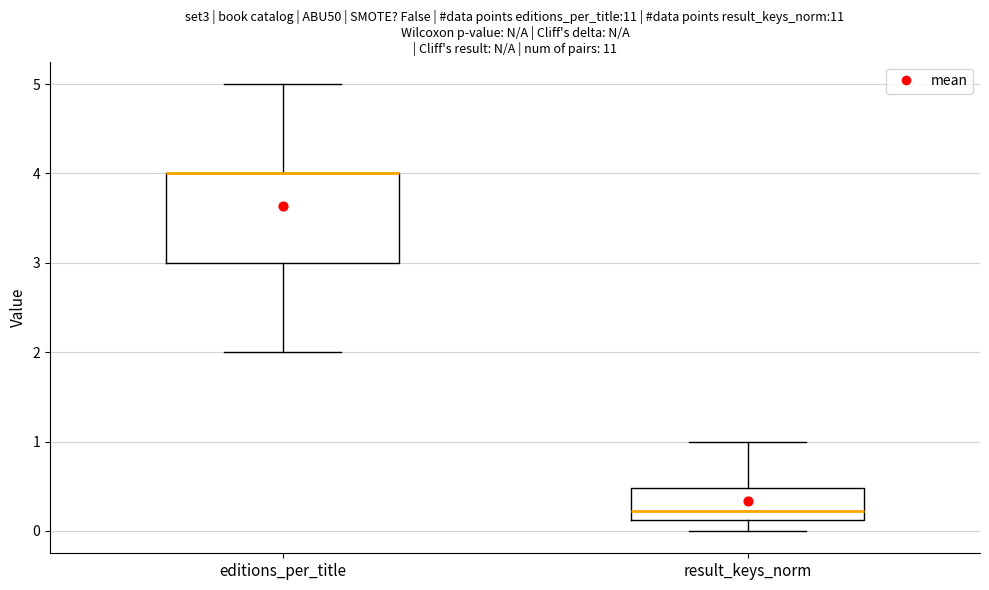

Reading left to right, read every box against the y-axis: the position of its median line, the range the box covers, and the ends of its whiskers. The values are not printed on the chart, so give them approximately, as read against the axis.

editions_per_title: median 4.0 (drawn on the box's upper edge), box 3.0 to 4.0, whiskers 2.0 to 5.0
result_keys_norm: median 0.2, box 0.1 to 0.5, whiskers 0.0 to 1.0